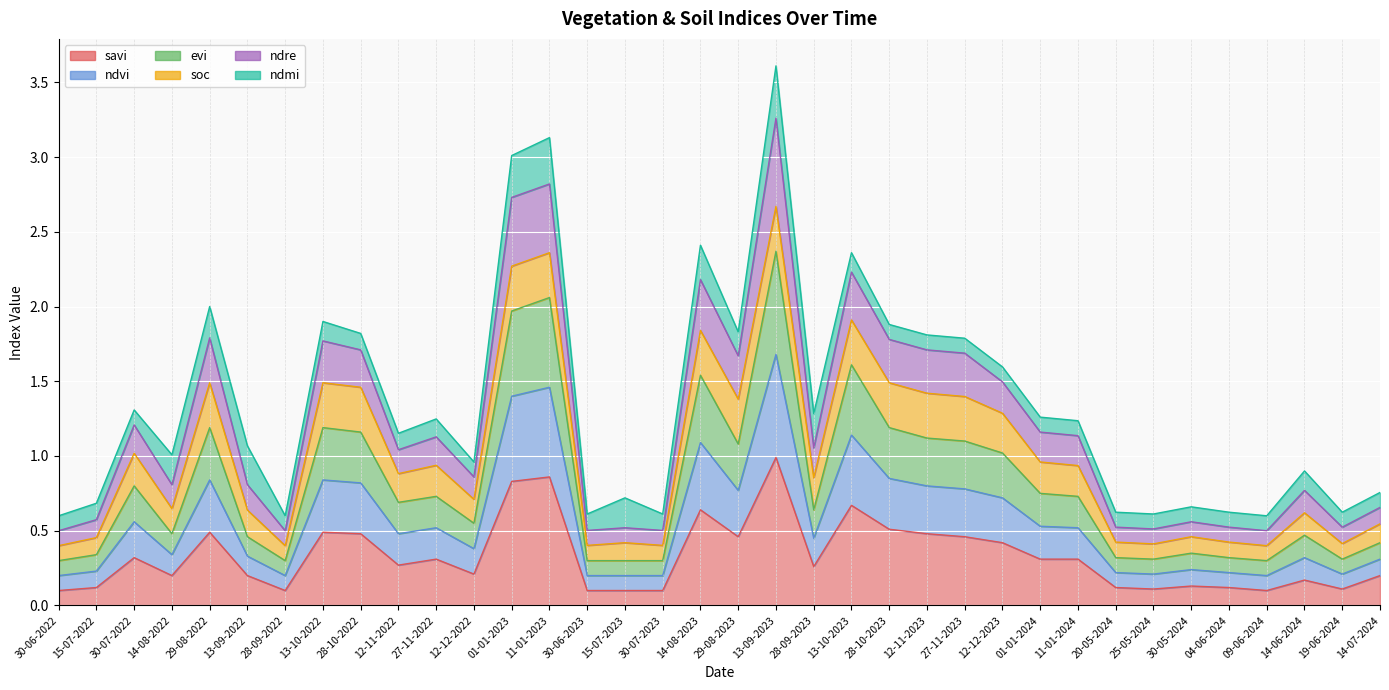

Rank the categories by ndvi value from lowest to highest.

30-06-2022, 28-09-2022, 30-06-2023, 15-07-2023, 30-07-2023, 09-06-2024, 25-05-2024, 19-06-2024, 20-05-2024, 04-06-2024, 15-07-2022, 30-05-2024, 14-07-2024, 13-09-2022, 14-06-2024, 14-08-2022, 12-12-2022, 28-09-2023, 12-11-2022, 27-11-2022, 11-01-2024, 01-01-2024, 30-07-2022, 12-12-2023, 29-08-2023, 27-11-2023, 12-11-2023, 28-10-2022, 29-08-2022, 13-10-2022, 28-10-2023, 14-08-2023, 13-10-2023, 01-01-2023, 11-01-2023, 13-09-2023